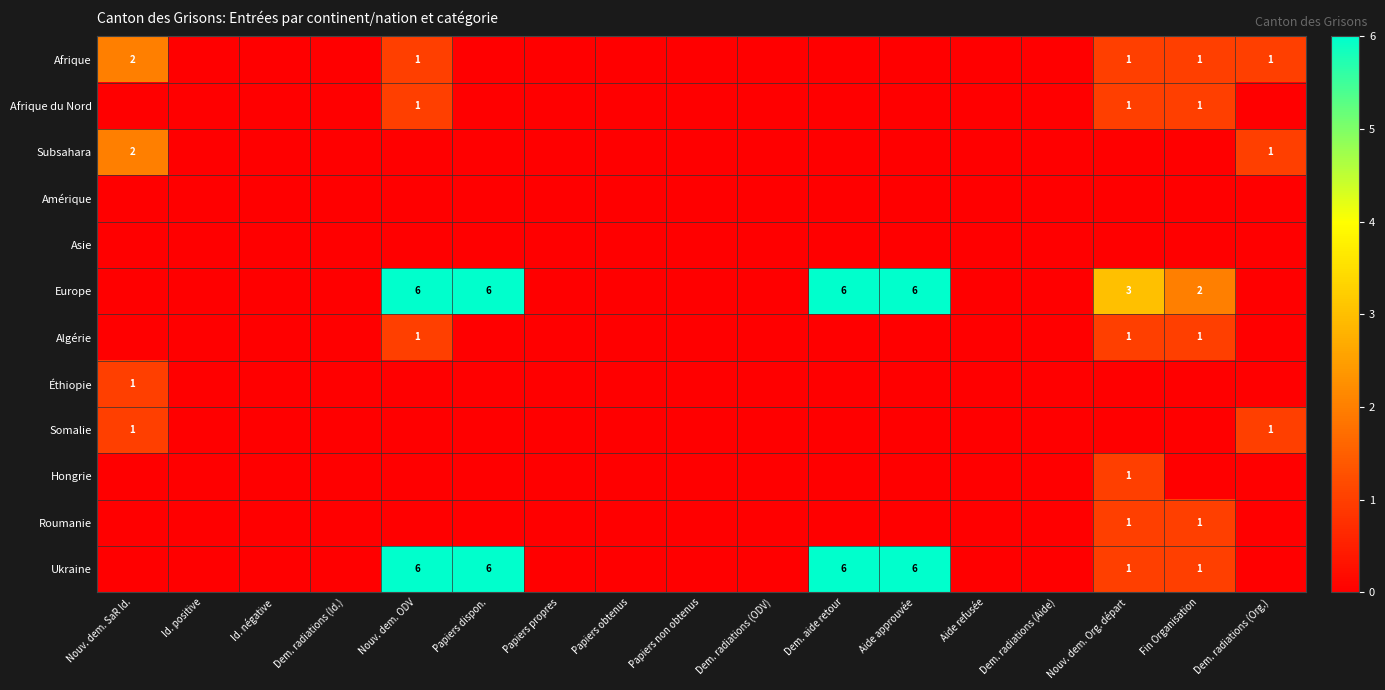

Is it true that Ukraine equals -3 at Aide refusée?

False